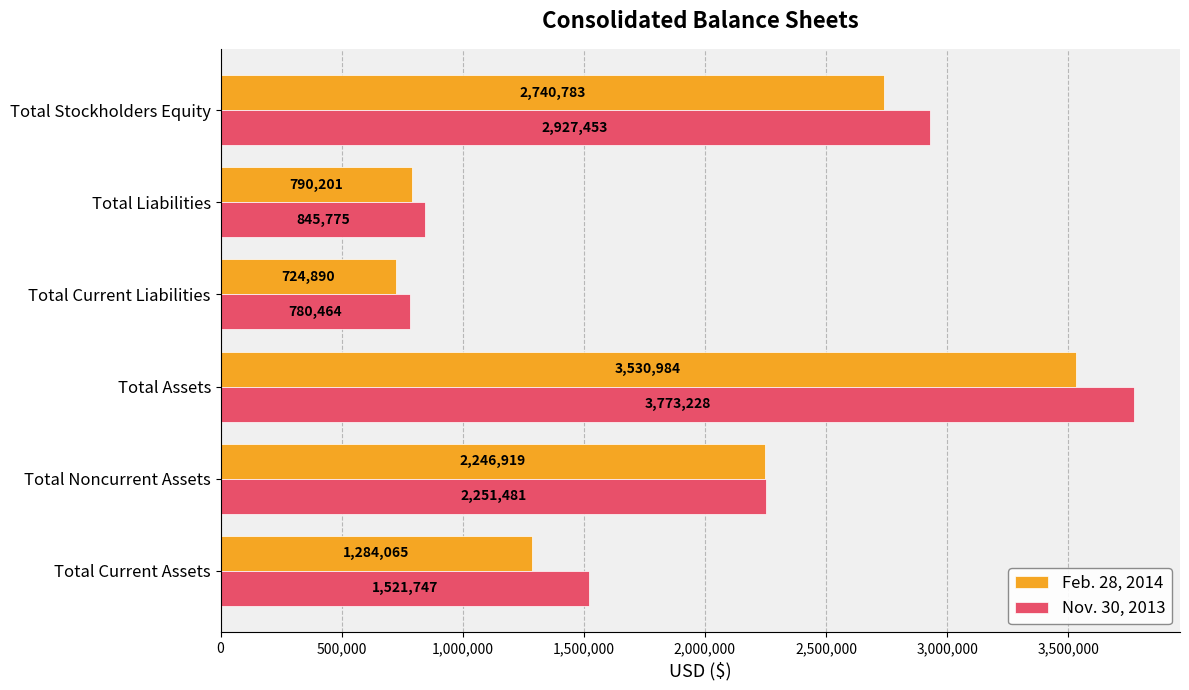

What is the difference between the maximum and second lowest values in the Nov. 30, 2013 series?

2927453